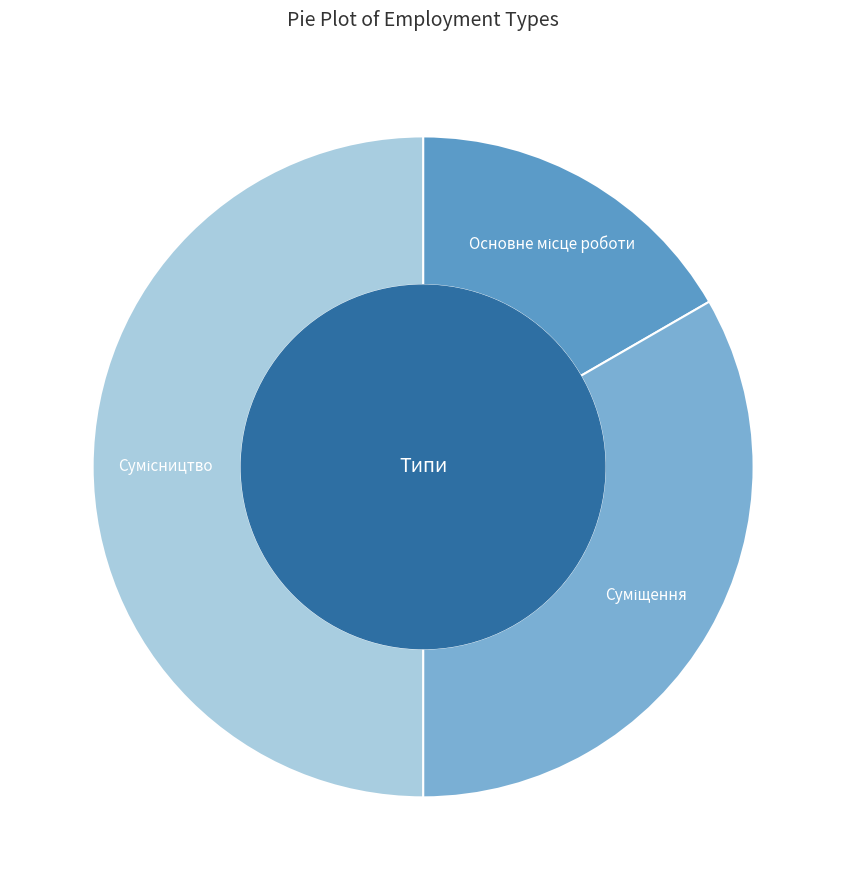

Count the number of slices in the pie.

3